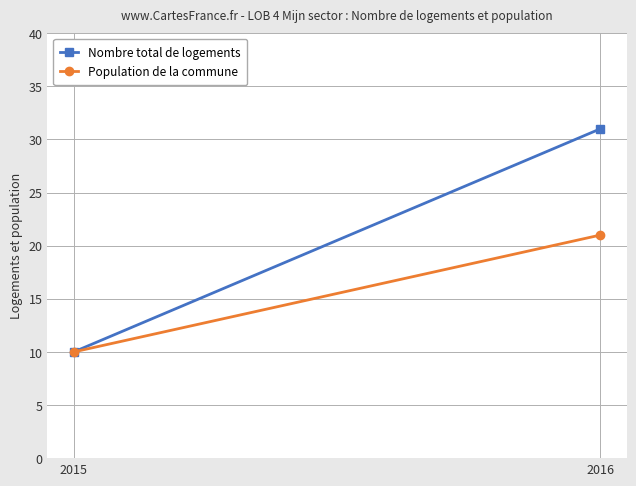

What is the sum of all Population de la commune values?

31